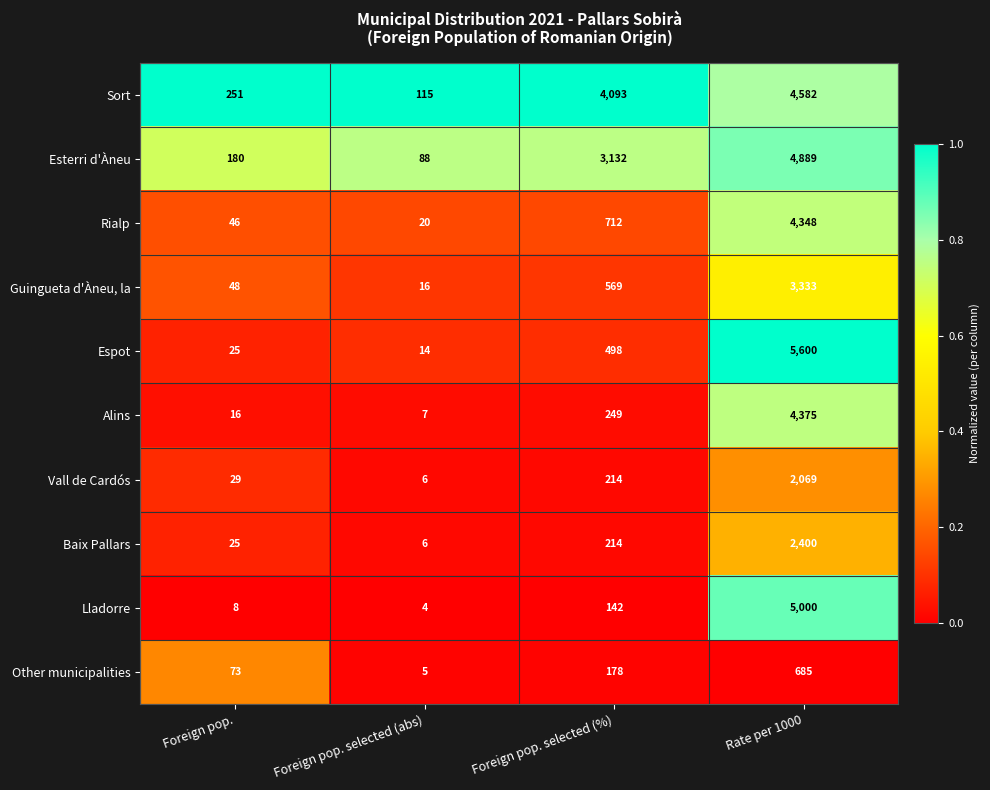

Which label corresponds to the largest value in the chart?

Rate per 1000